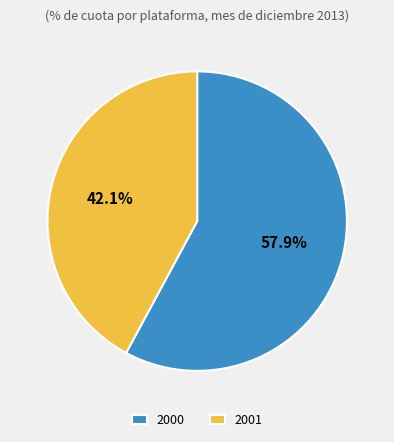

Do 2001 and 2000 together represent more than half of the pie?

Yes